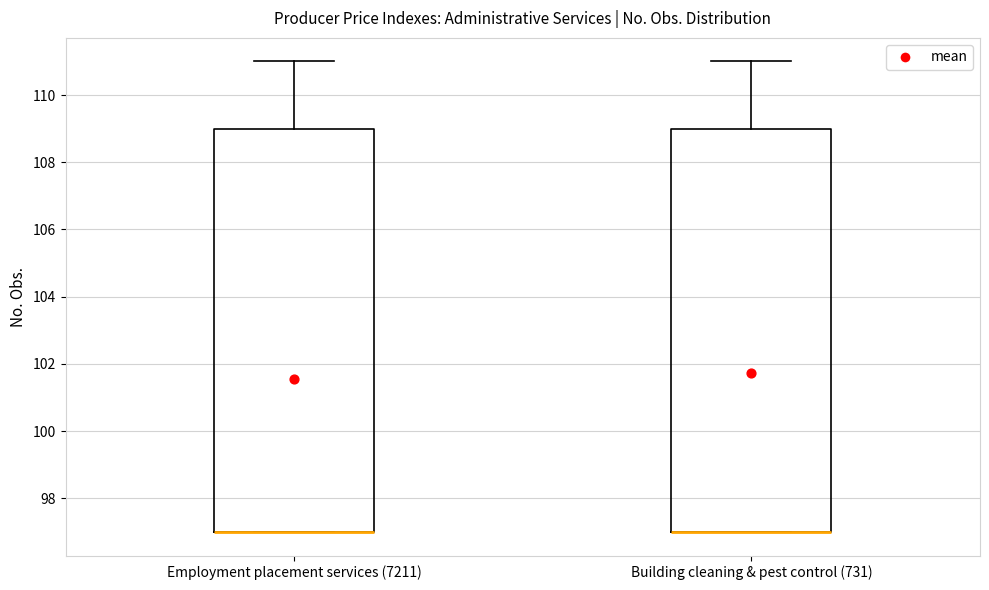

Where does the upper whisker of the box for Building cleaning & pest control (731) end on the y-axis? The values are not printed on the chart, so give them approximately, as read against the axis.

111